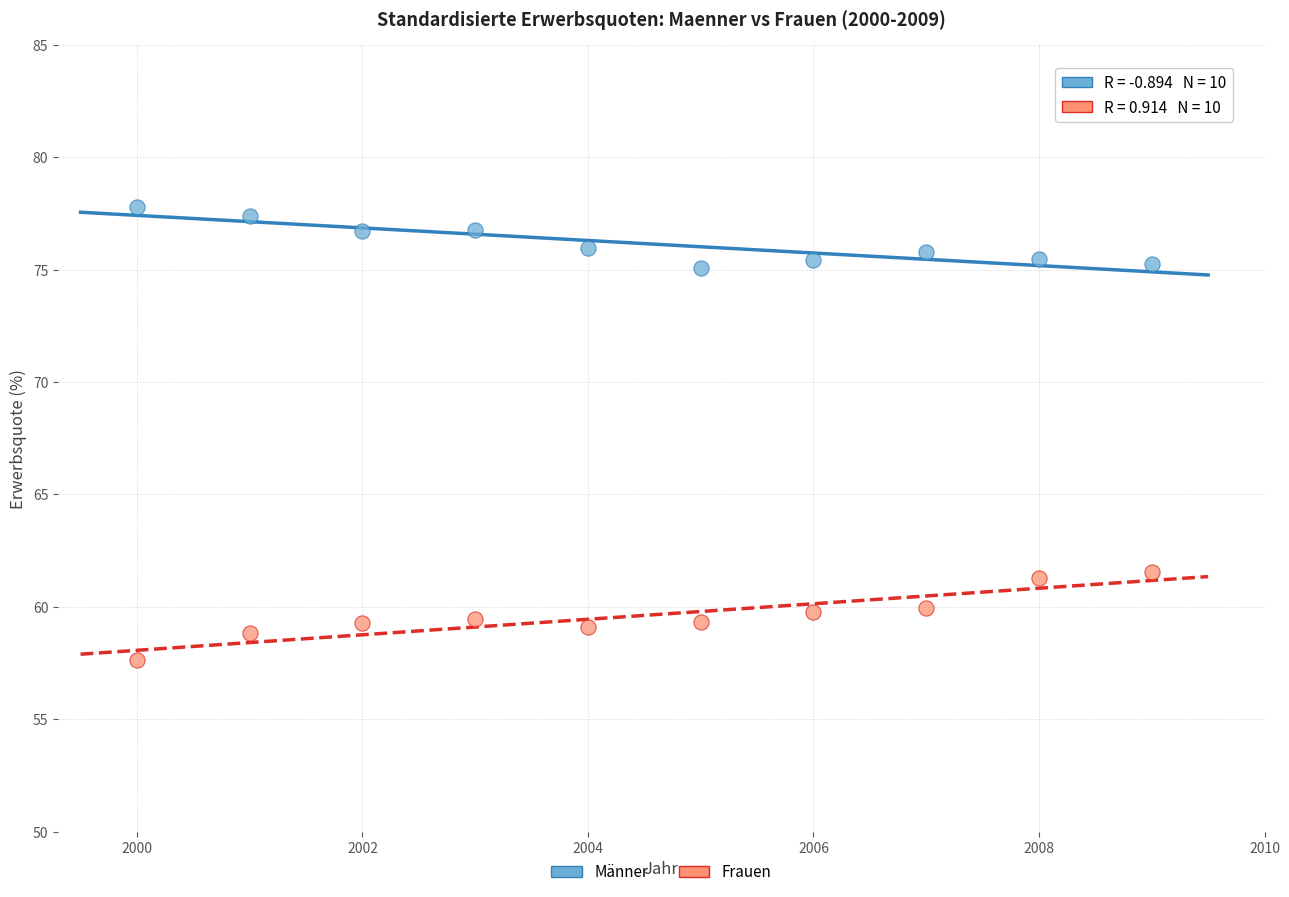

Which series has the largest Y range (max minus min)?

Frauen